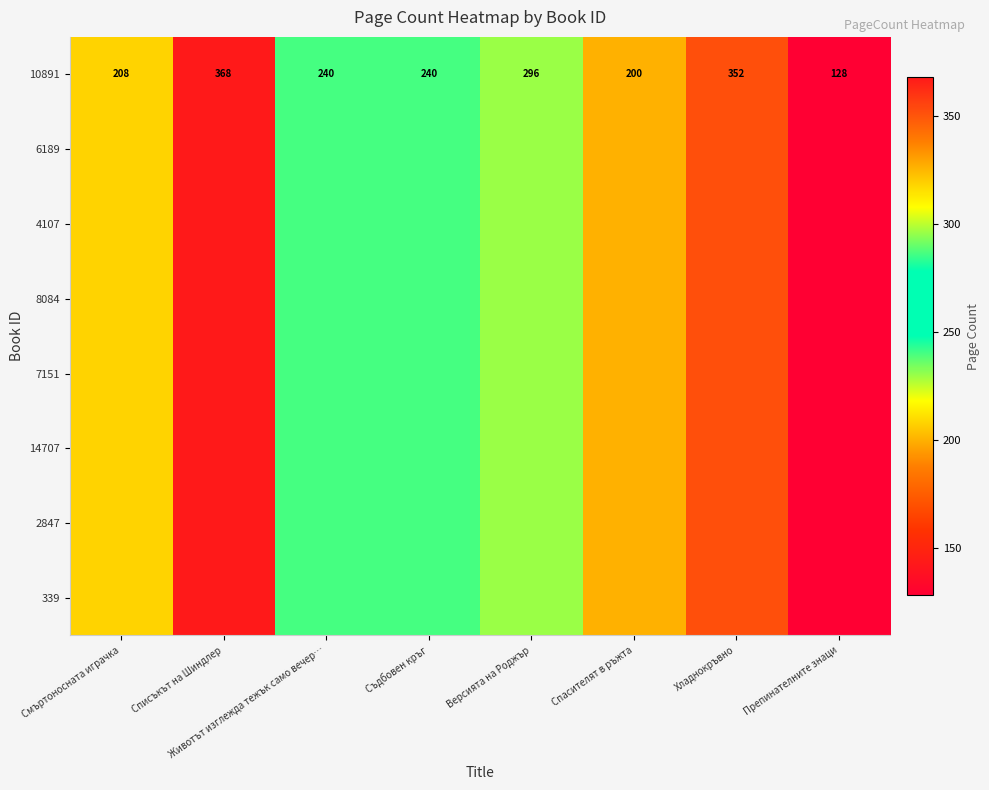

The value of 10891 at Препинателните знаци is 128. True or false?

True